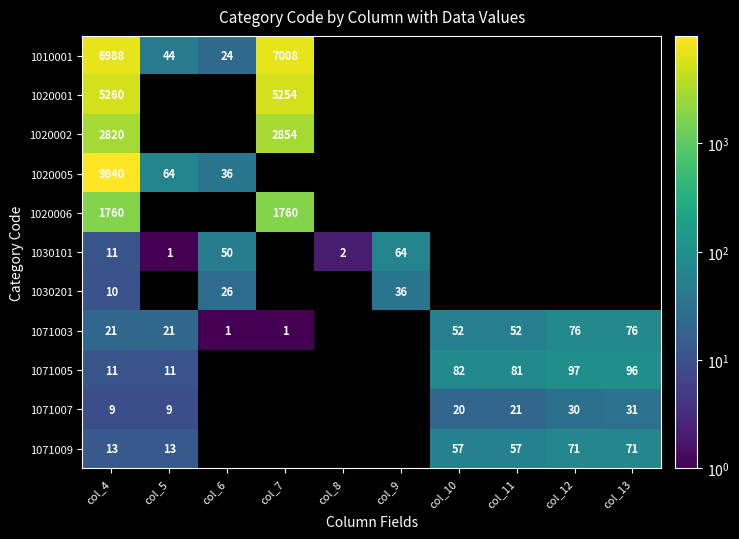

Which has a higher value, col_13 or col_6?

col_6